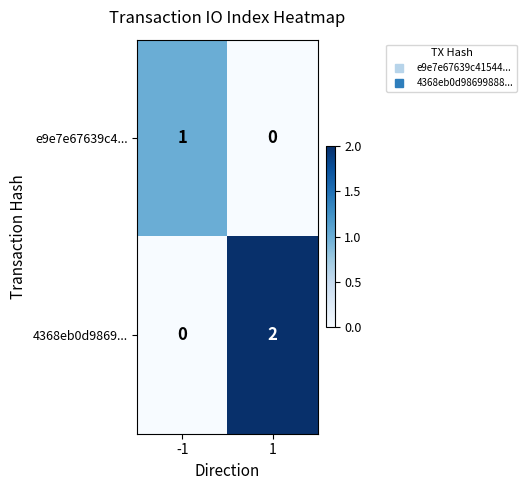

List the series in order of their overall mean, lowest first.

e9e7e67639c4..., 4368eb0d9869...